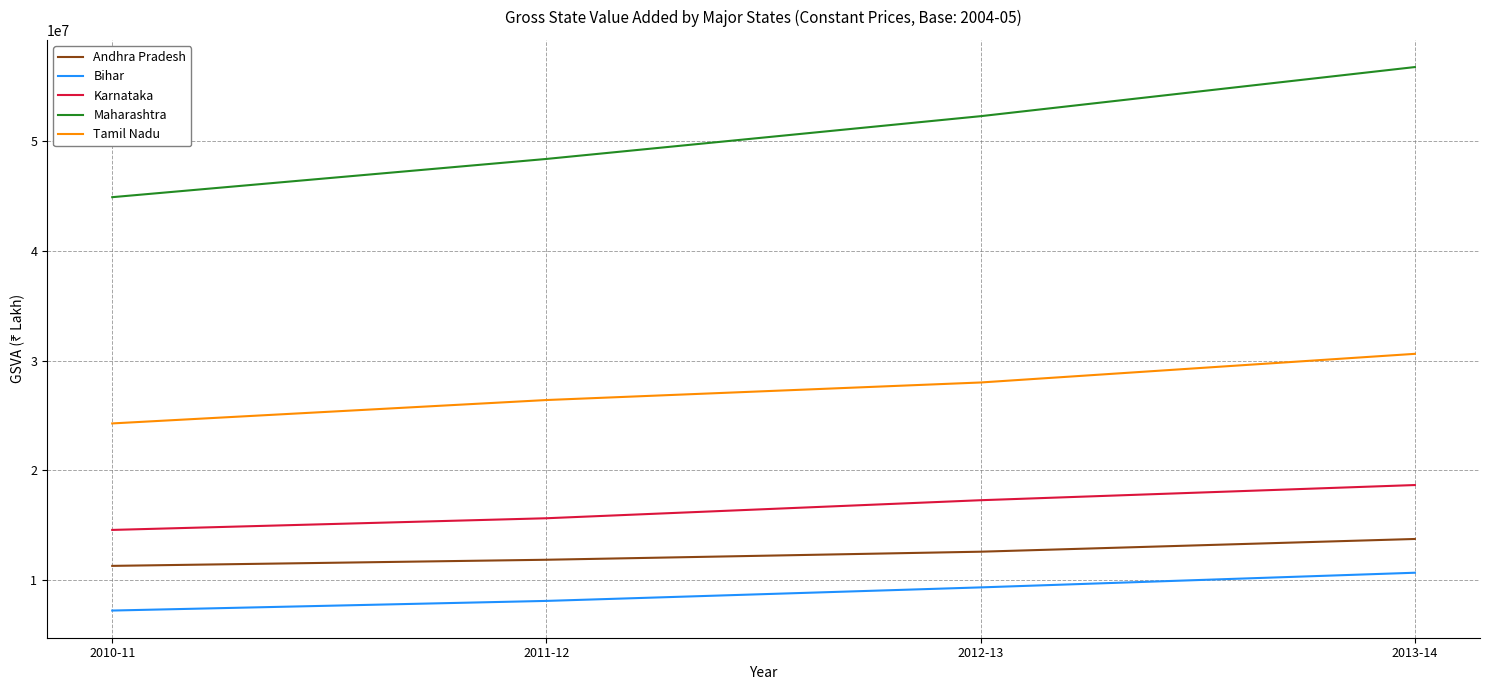

True or false: Tamil Nadu has more than 2 interior local peaks.

False